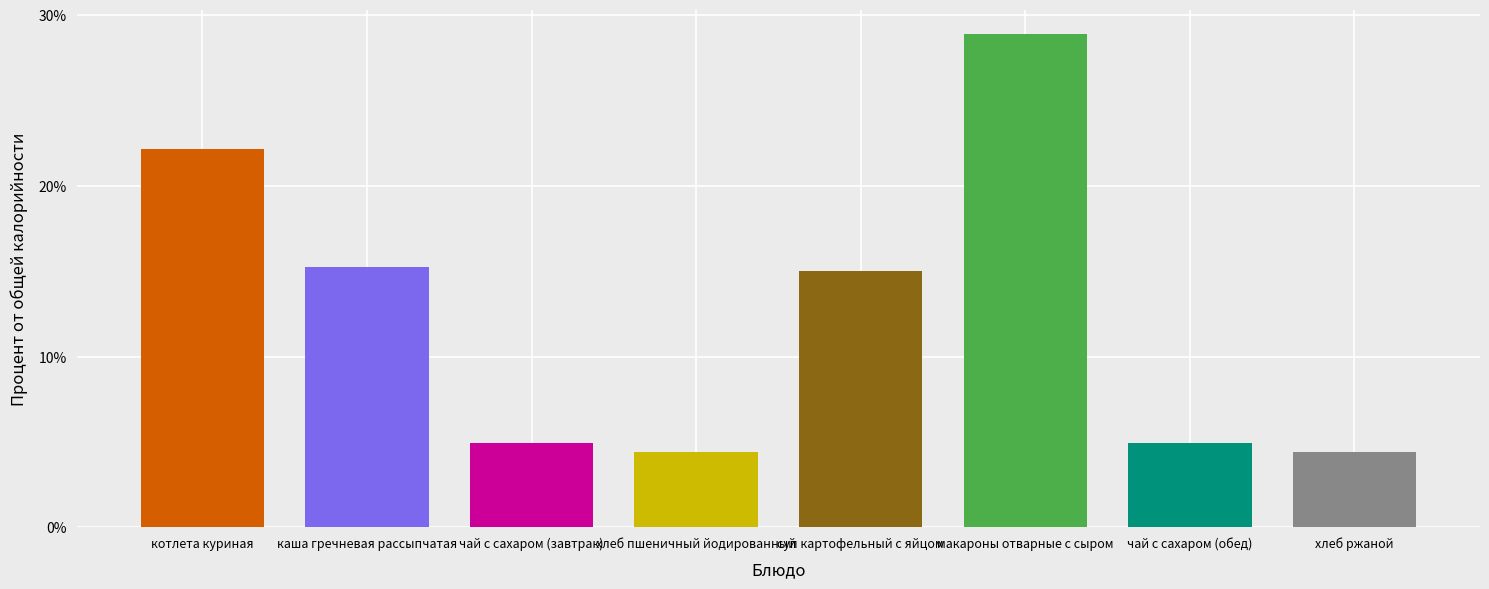

Does the chart contain stacked bars?

No